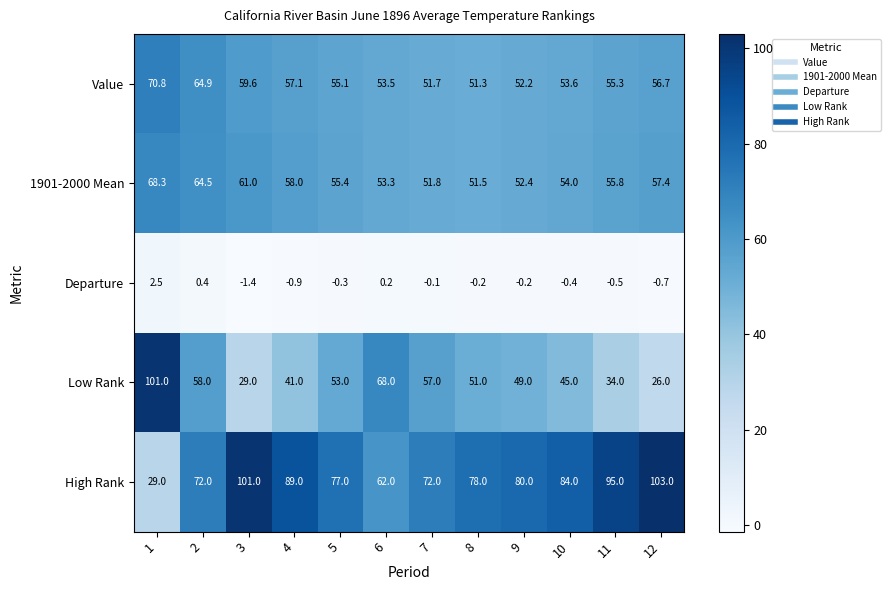

Which series changed the most between 6 and 10?

Low Rank